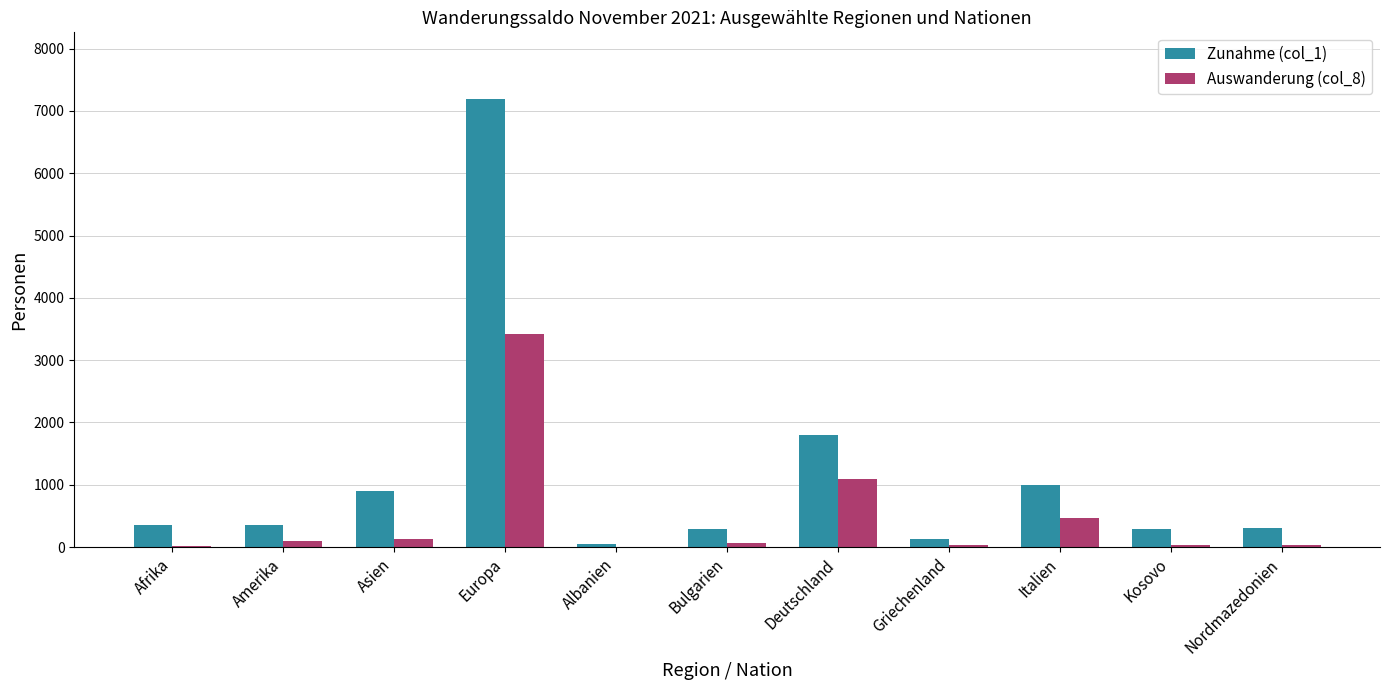

At which label is Auswanderung (col_8) closest to 1712?

Deutschland